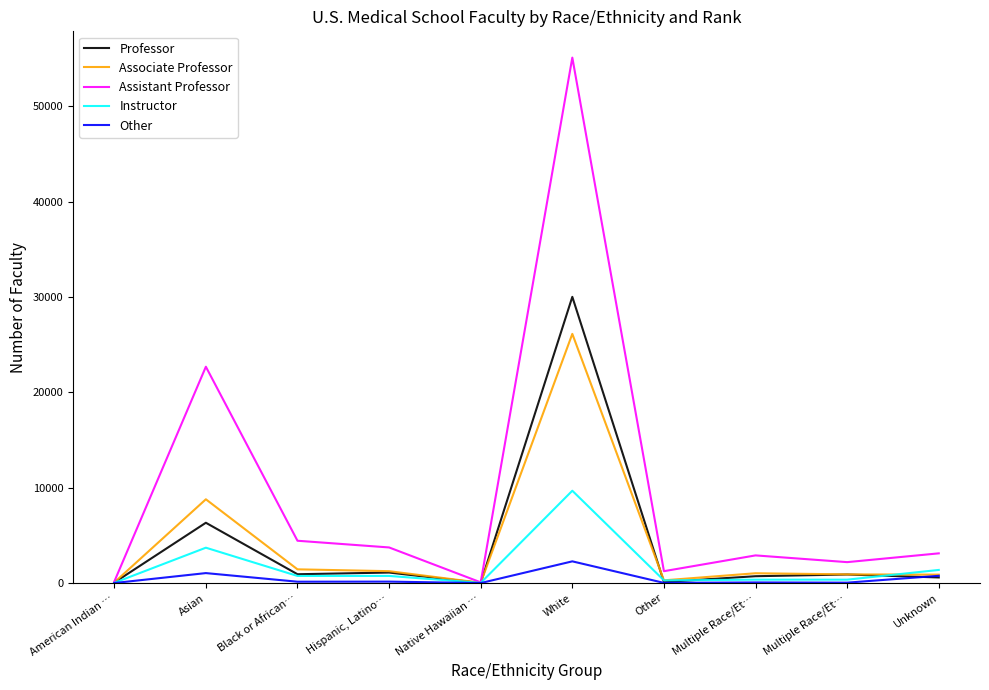

Does the chart have visible grid lines?

No